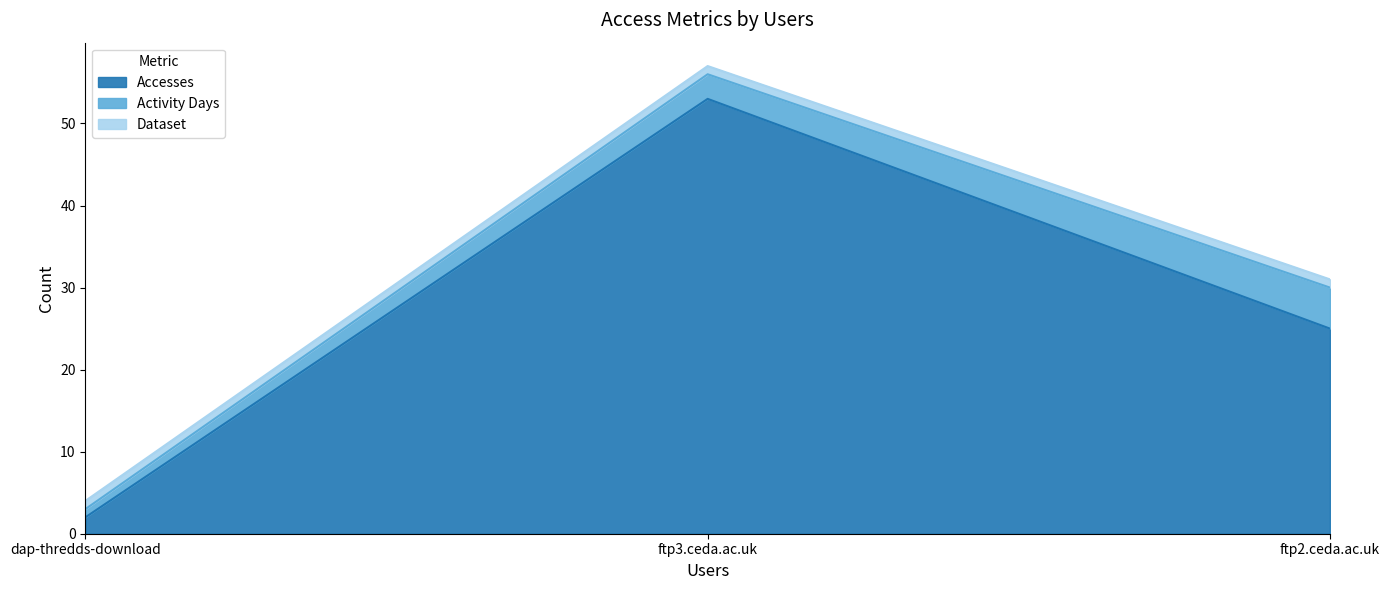

At which label is Accesses closest to 27?

ftp2.ceda.ac.uk